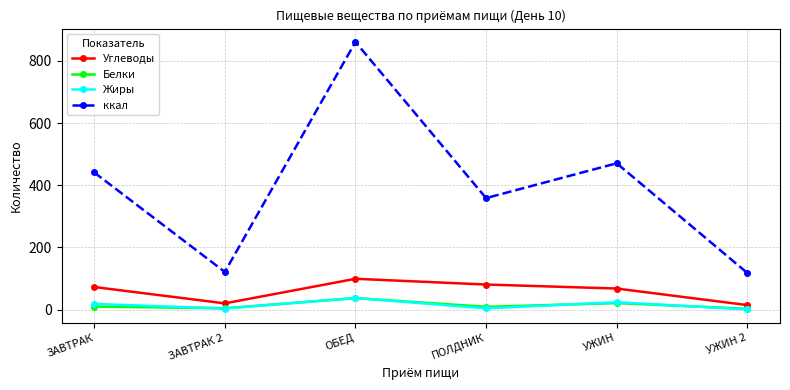

Which series has the largest range (max minus min)?

ккал